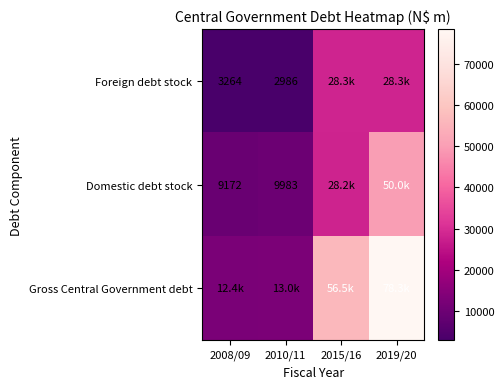

What is the difference between the maximum and minimum values in the Domestic debt stock series?

40819.2